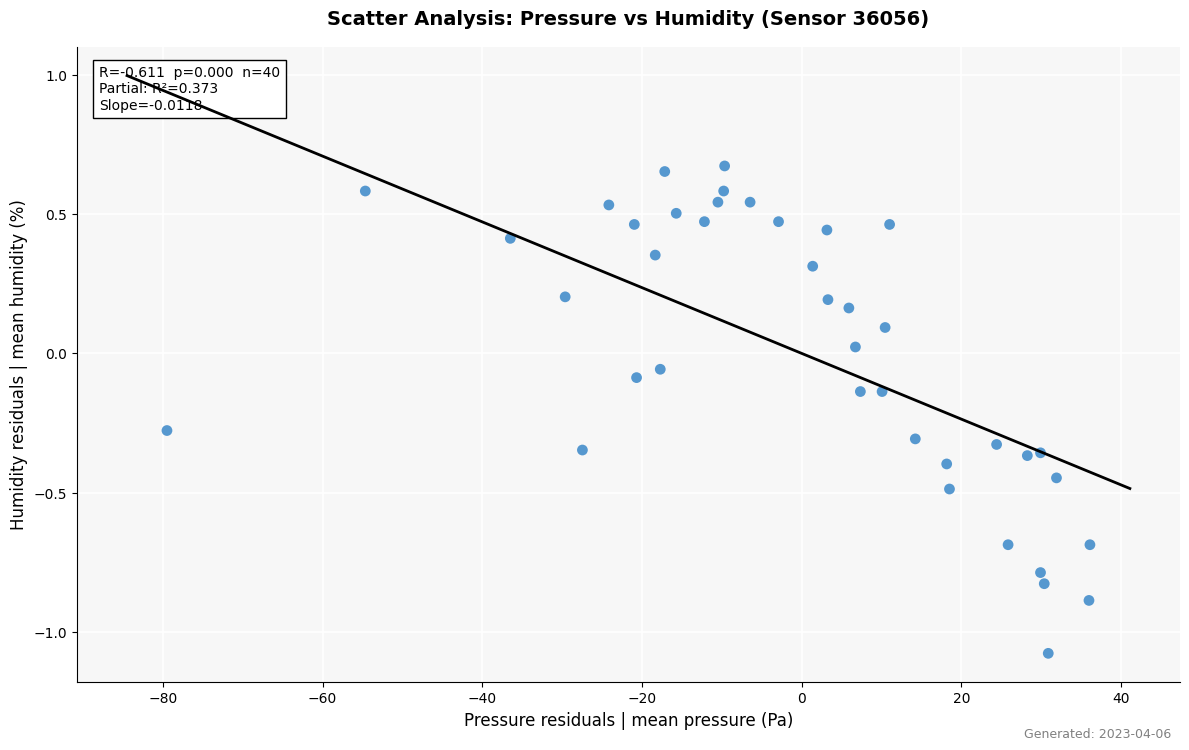

What is the range of X values (max minus min)?

115.6